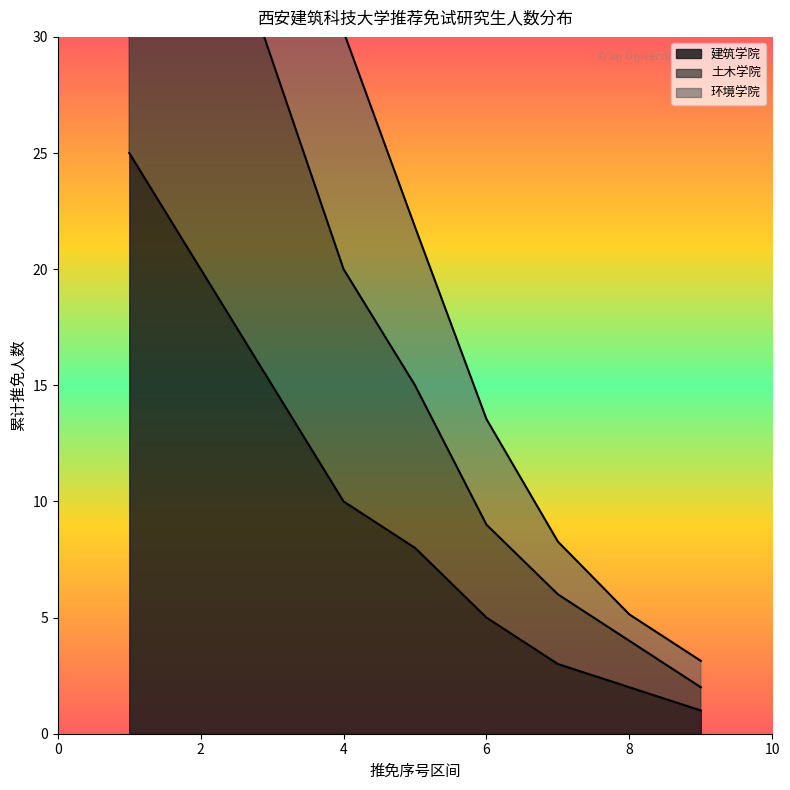

What is the smallest value displayed?

1.0